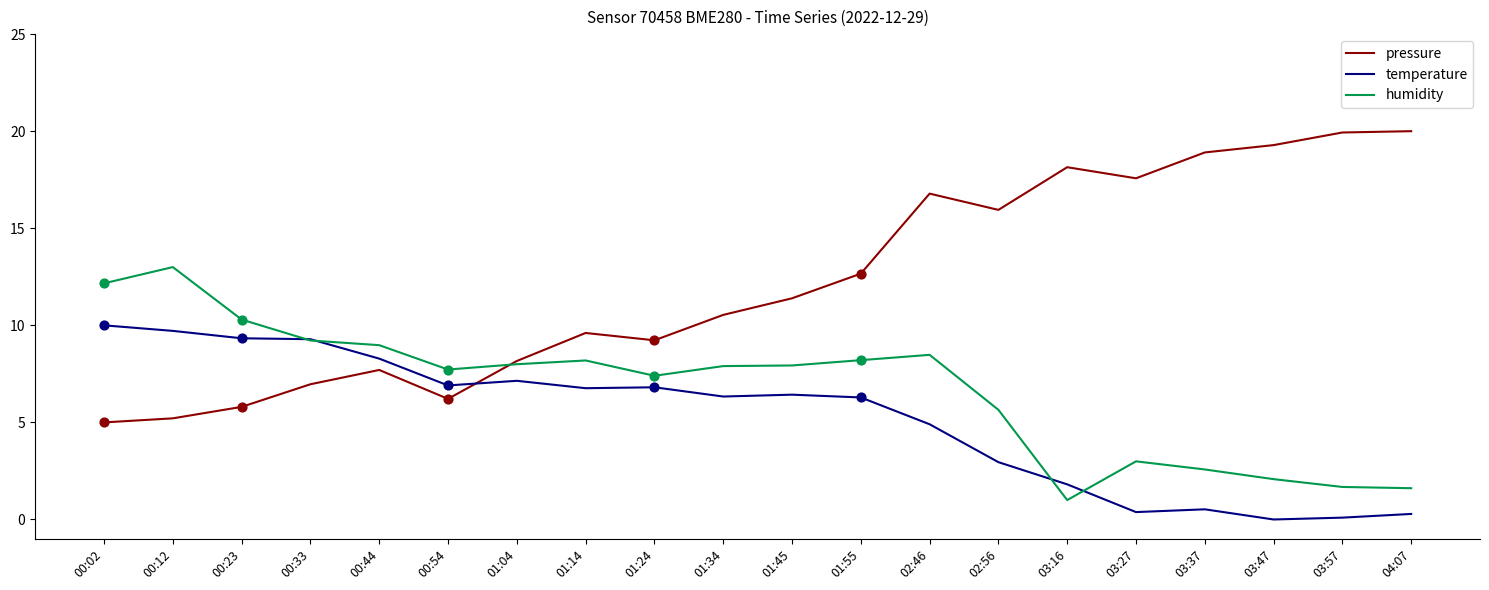

Which series has the largest range (max minus min)?

pressure